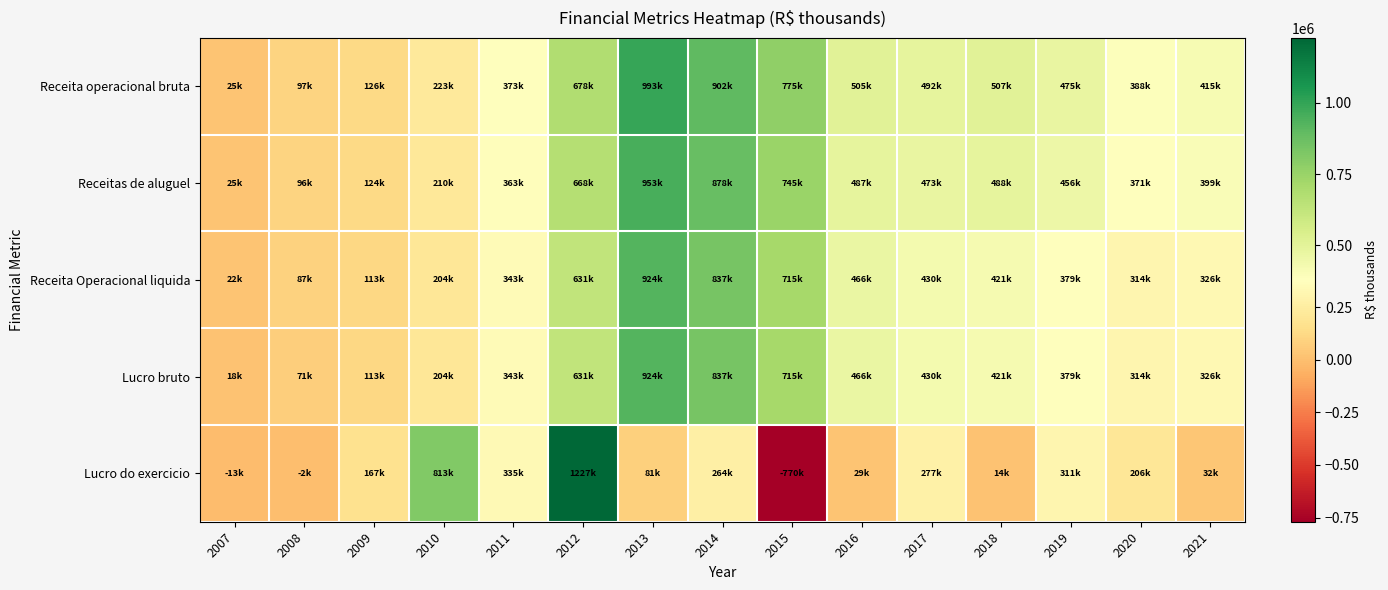

Rank the series at 2011 from highest to lowest value.

Receita operacional bruta, Receitas de aluguel, Receita Operacional liquida, Lucro bruto, Lucro do exercicio